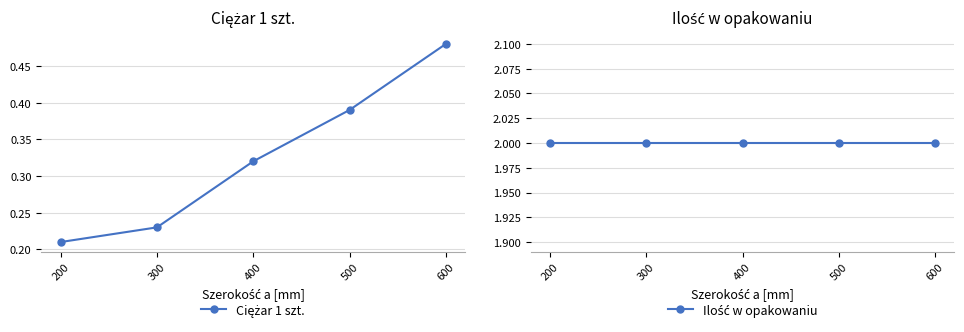

True or false: Ciężar 1 szt. and Ilość w opakowaniu intersect in this chart.

False